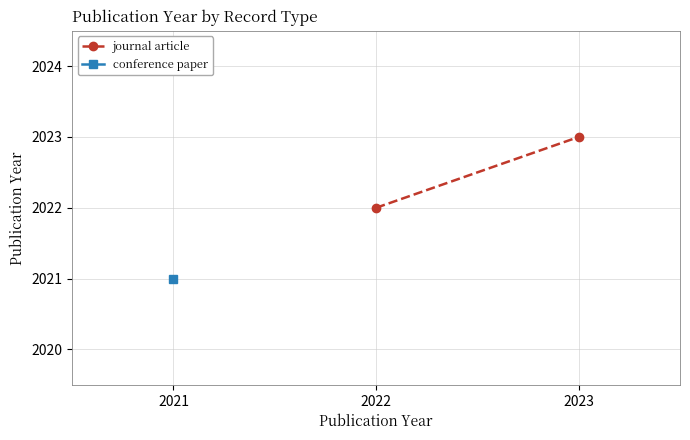

What is the difference between the maximum and minimum values?

1